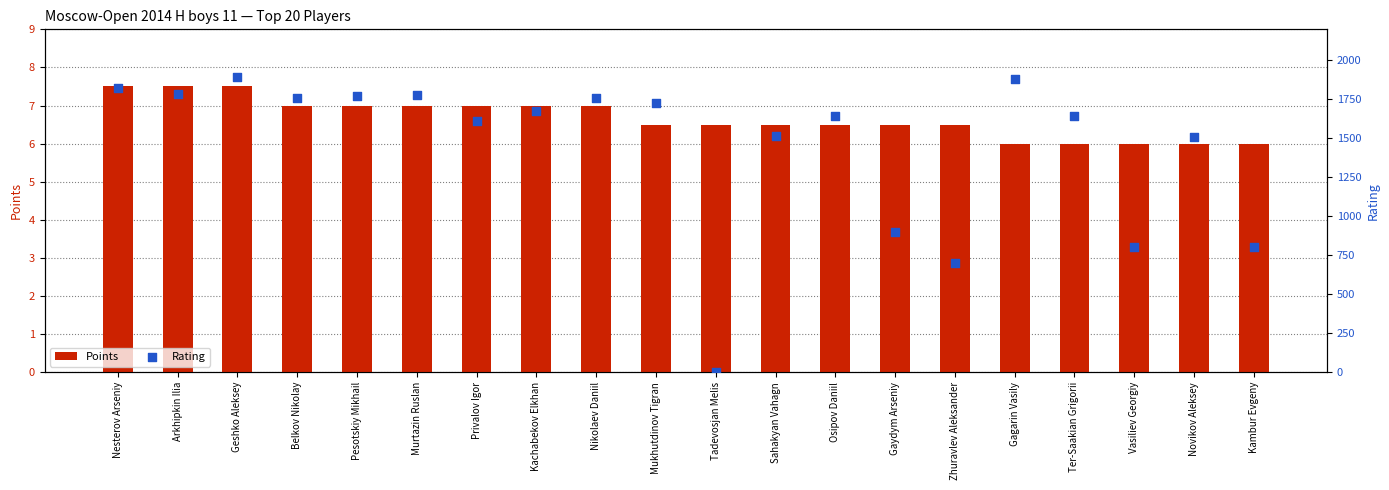

At how many categories does at least one series exceed 430?

19